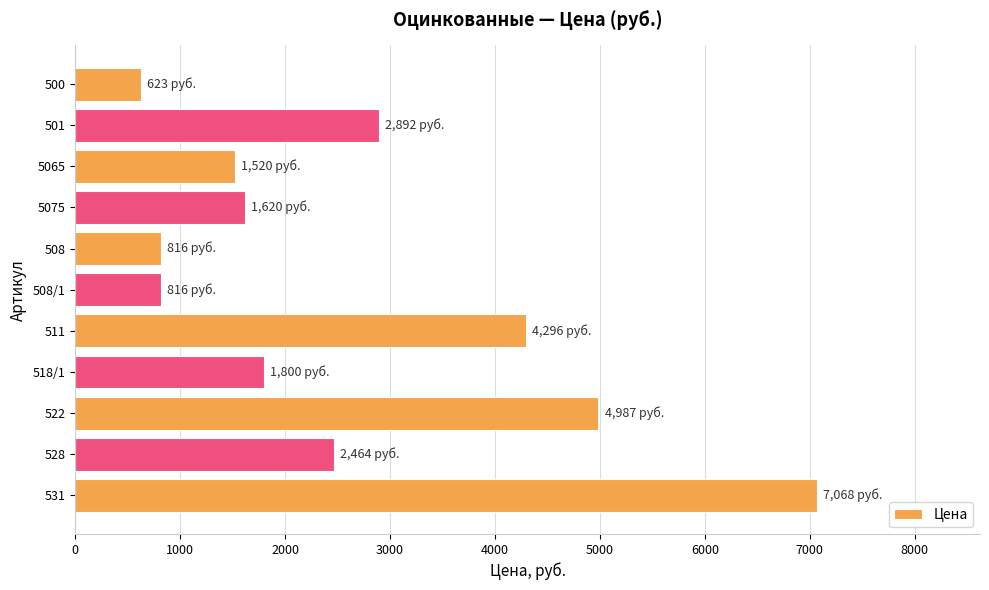

What is the greatest value displayed?

7068